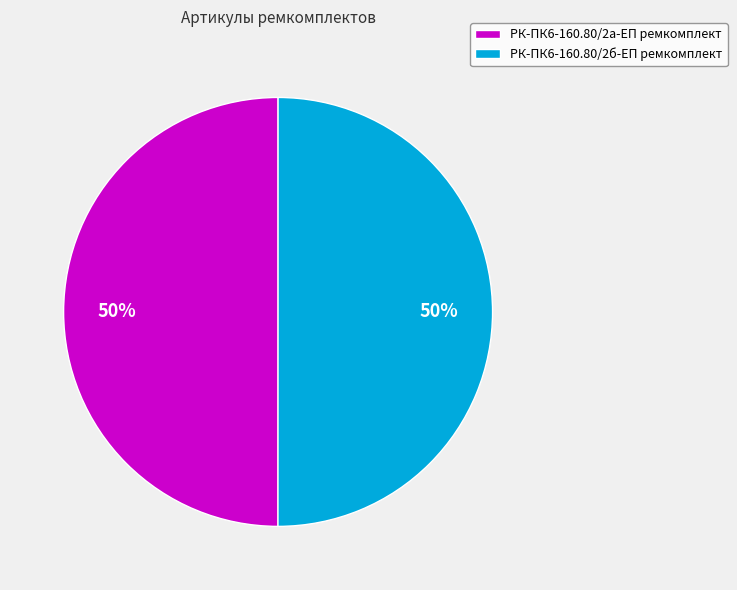

Approximately how many times larger is the value at РК-ПК6-160.80/2б-ЕП ремкомплект compared to РК-ПК6-160.80/2а-ЕП ремкомплект?

1.0